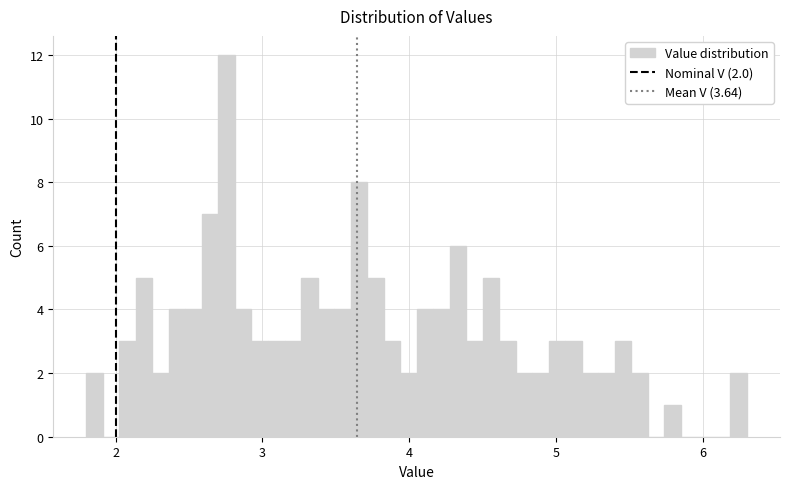

Read against the x-axis, roughly where is the centre of the tallest bar?

2.8